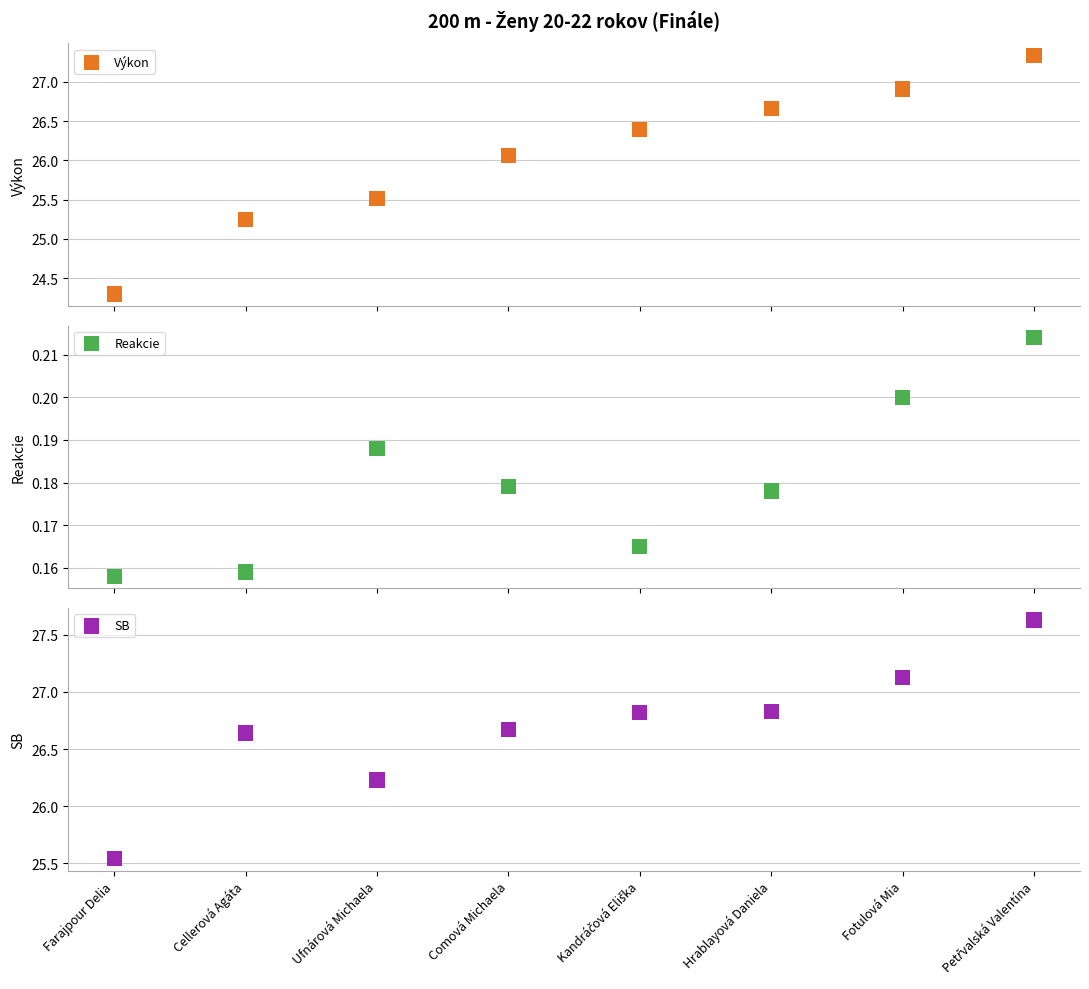

Which series has the largest total across all categories?

SB